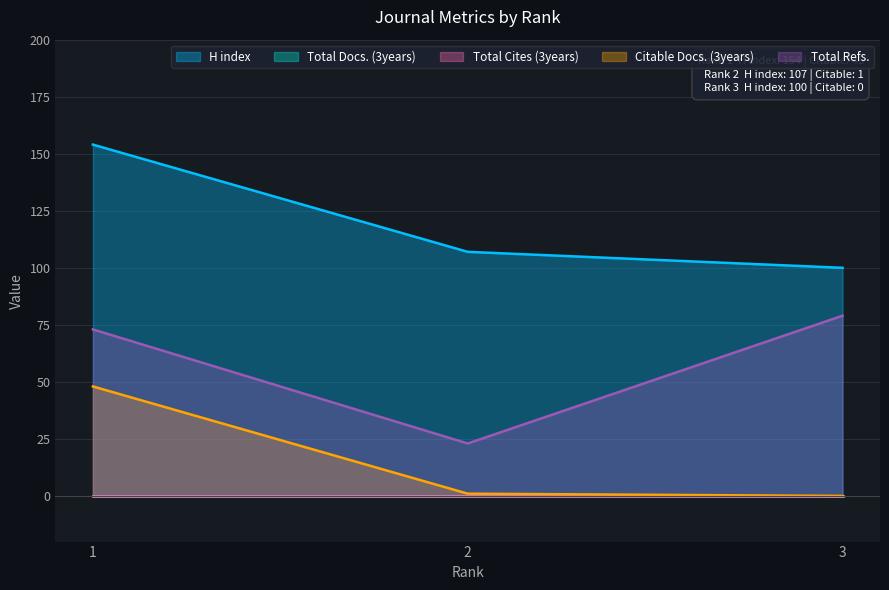

At which label does H index first exceed 107?

1